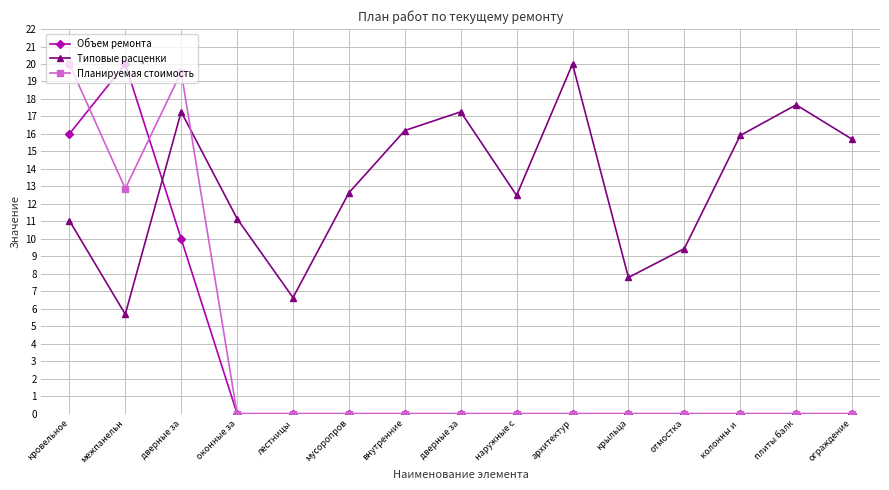

At which category does Типовые расценки reach its first local valley?

межпанельн